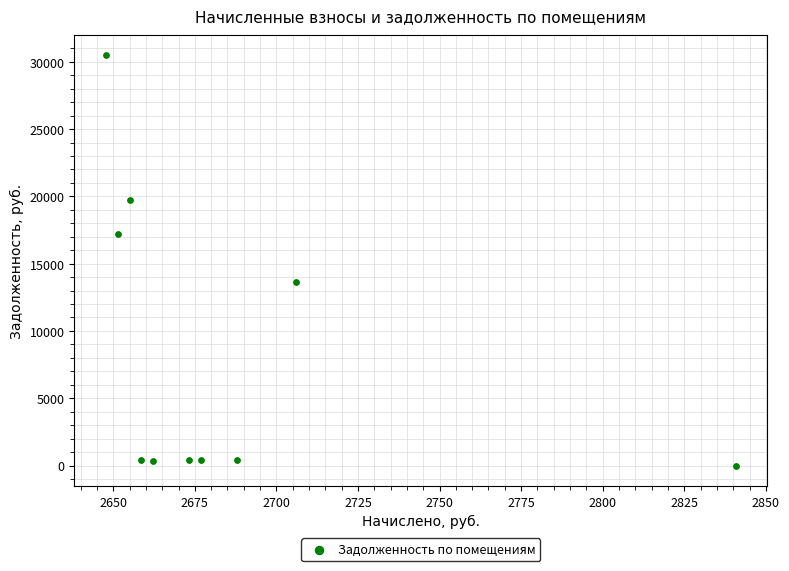

What Y value in the scatter plot is closest to 15235?

13610.5